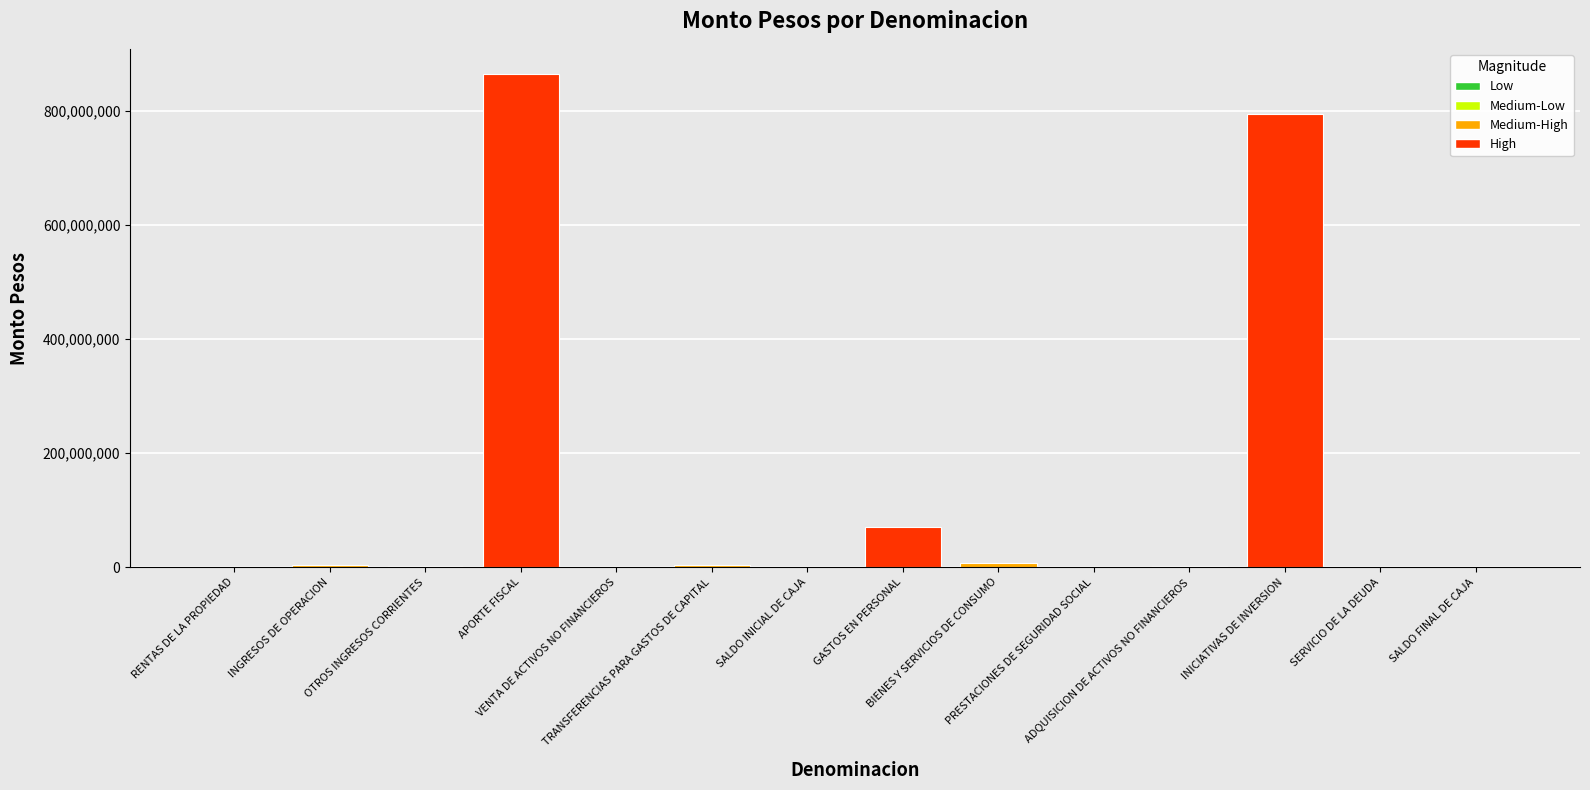

What is the sum of all values?

1751621550